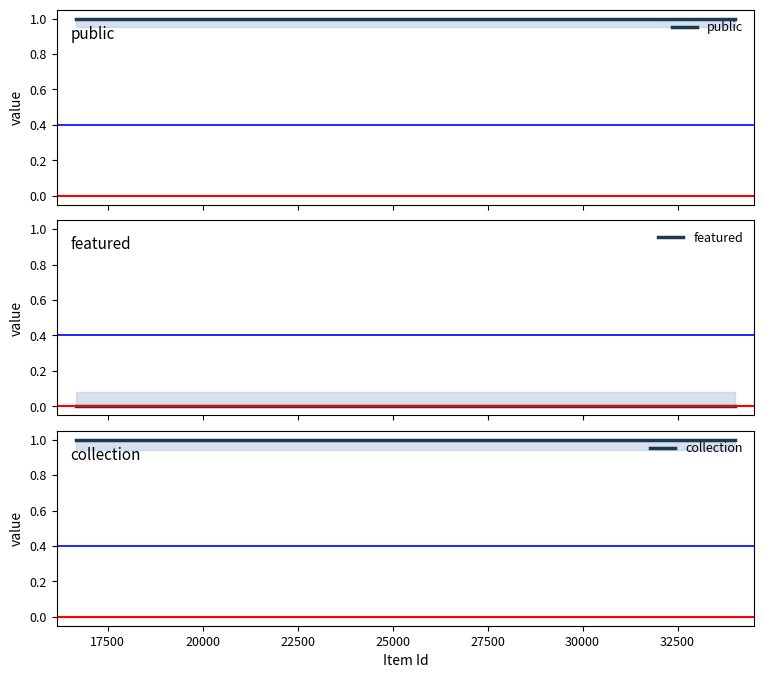

What is the maximum value for collection?

1